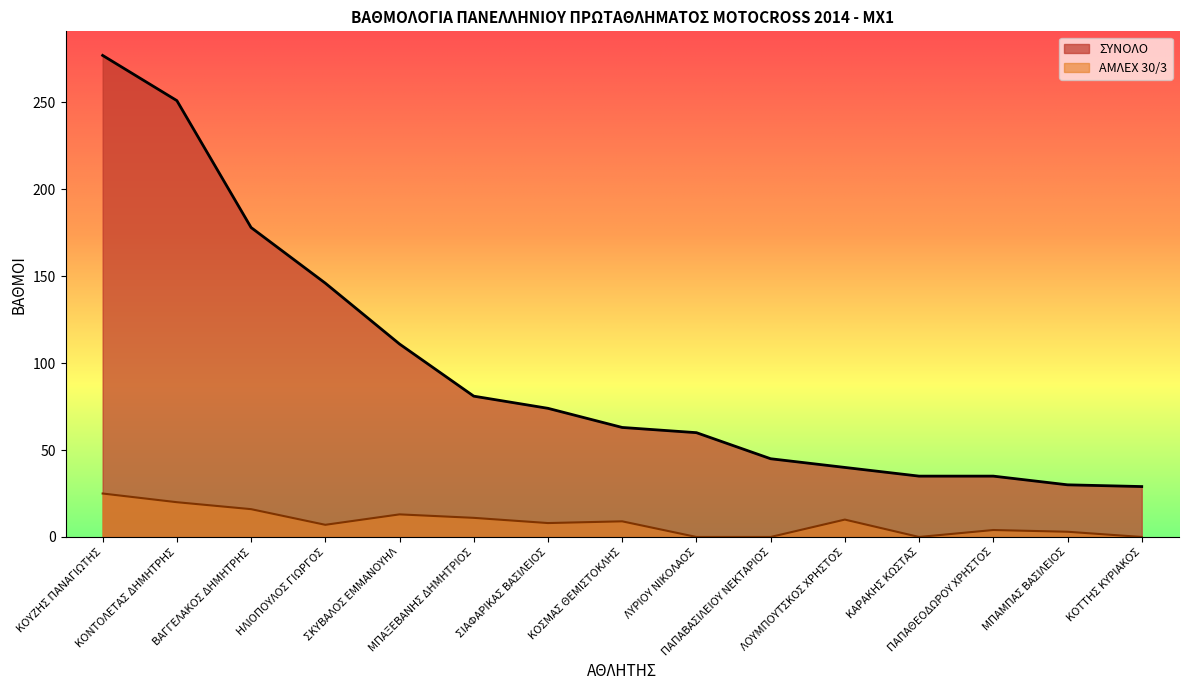

Which has a higher value, ΚΟΥΖΗΣ ΠΑΝΑΓΙΩΤΗΣ or ΣΙΑΦΑΡΙΚΑΣ ΒΑΣΙΛΕΙΟΣ?

ΚΟΥΖΗΣ ΠΑΝΑΓΙΩΤΗΣ